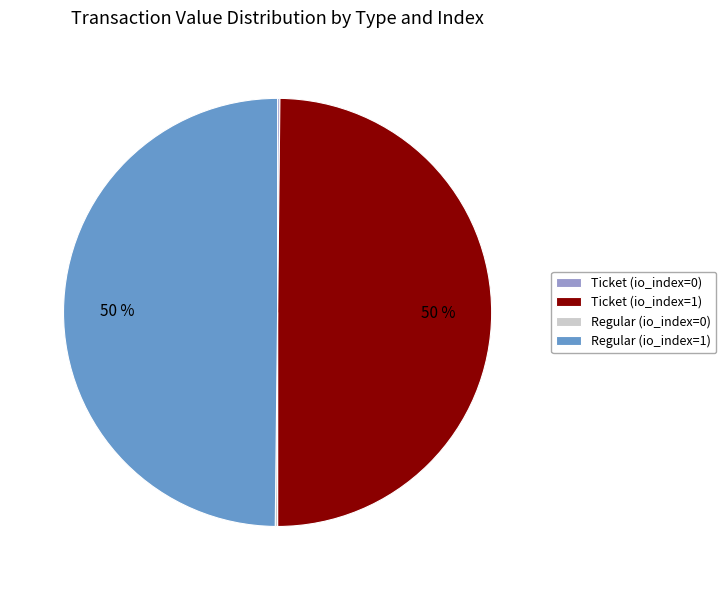

To the nearest percent, what portion does Regular (io_index=1) represent?

50%